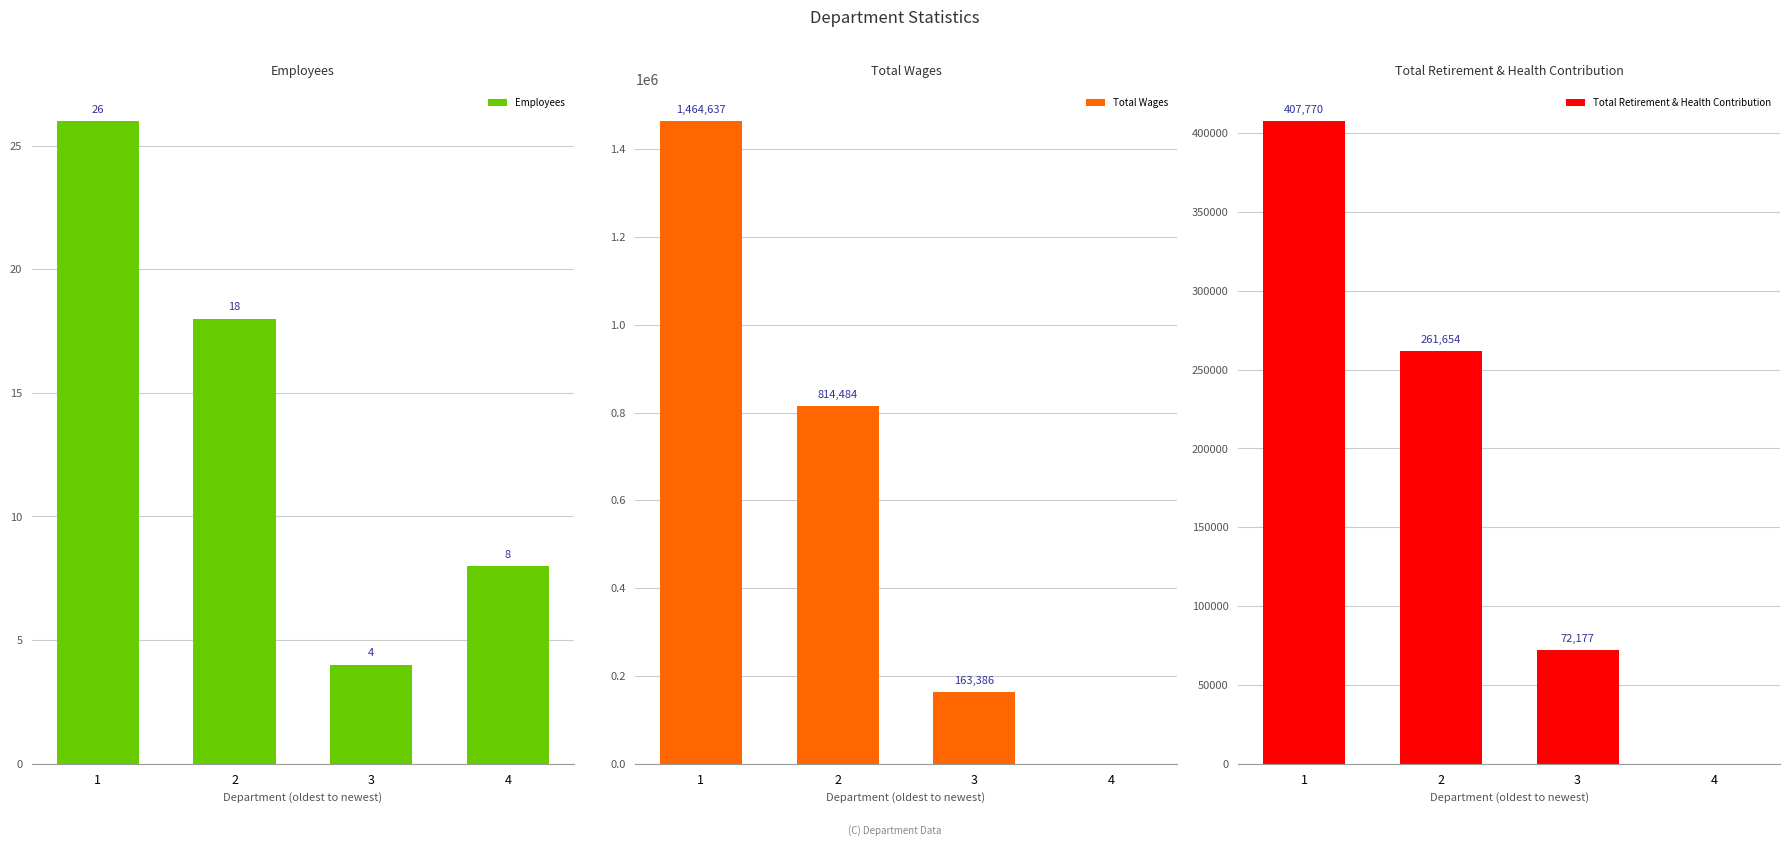

Which series has the largest total across all categories?

Total Wages